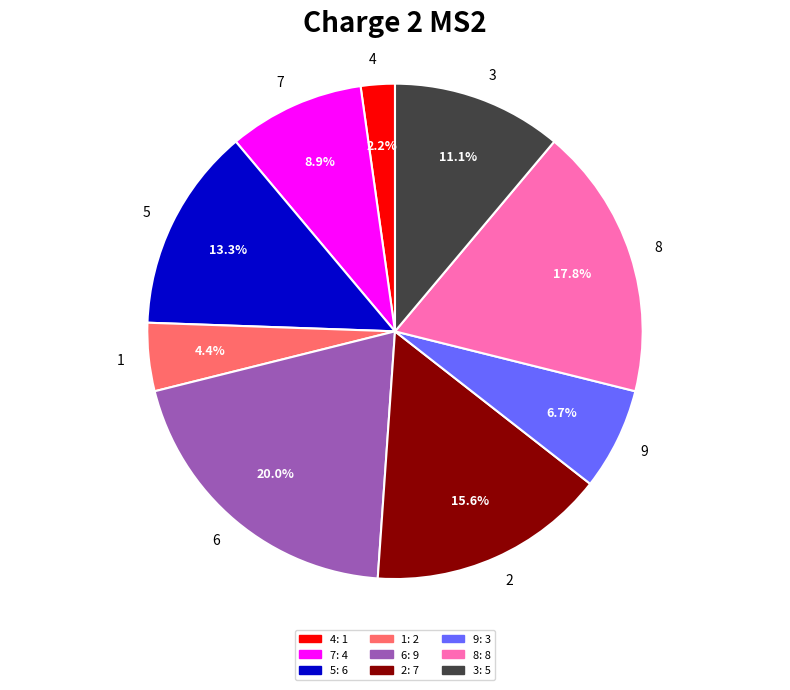

Which category has the biggest portion of the pie?

6